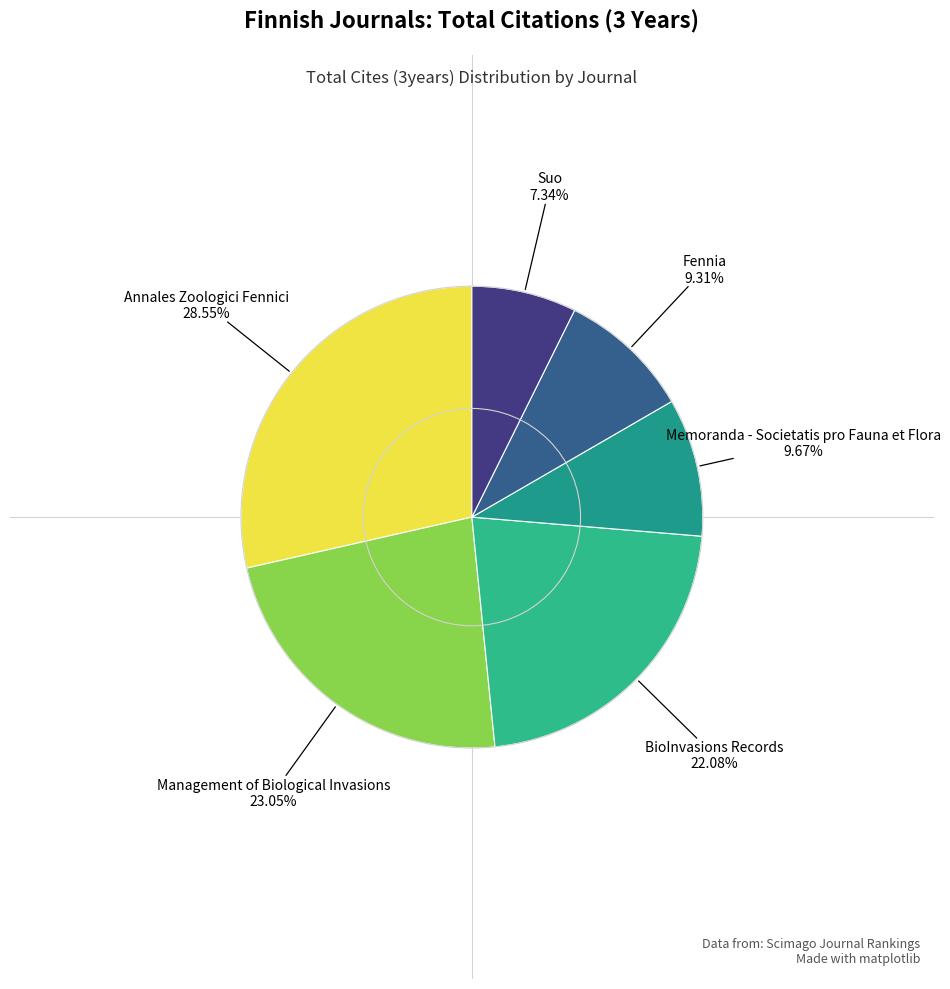

How many segments does this pie chart have?

6